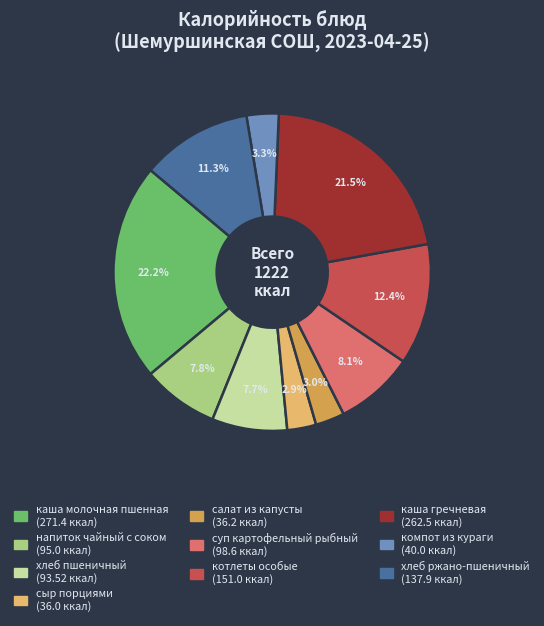

How many segments does this pie chart have?

10